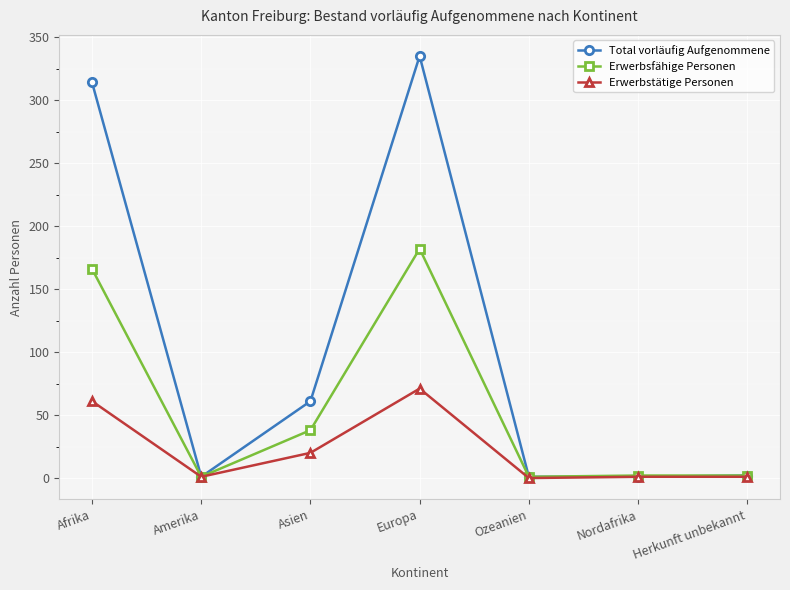

At which label is Erwerbsfähige Personen closest to 91?

Asien